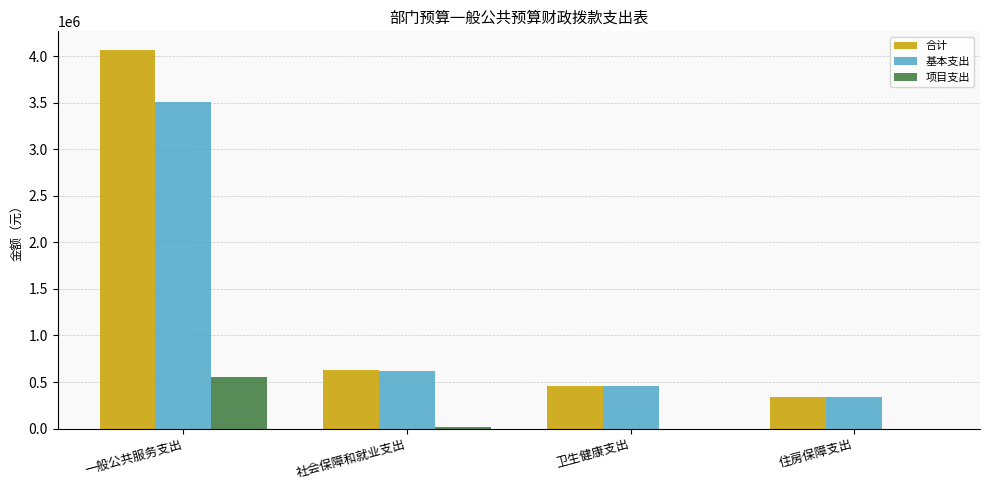

What is the approximate value of 合计 at 卫生健康支出?

459493.0